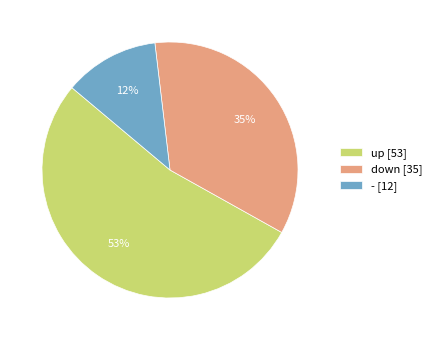

Do - [12] and up [53] together represent more than half of the pie?

Yes